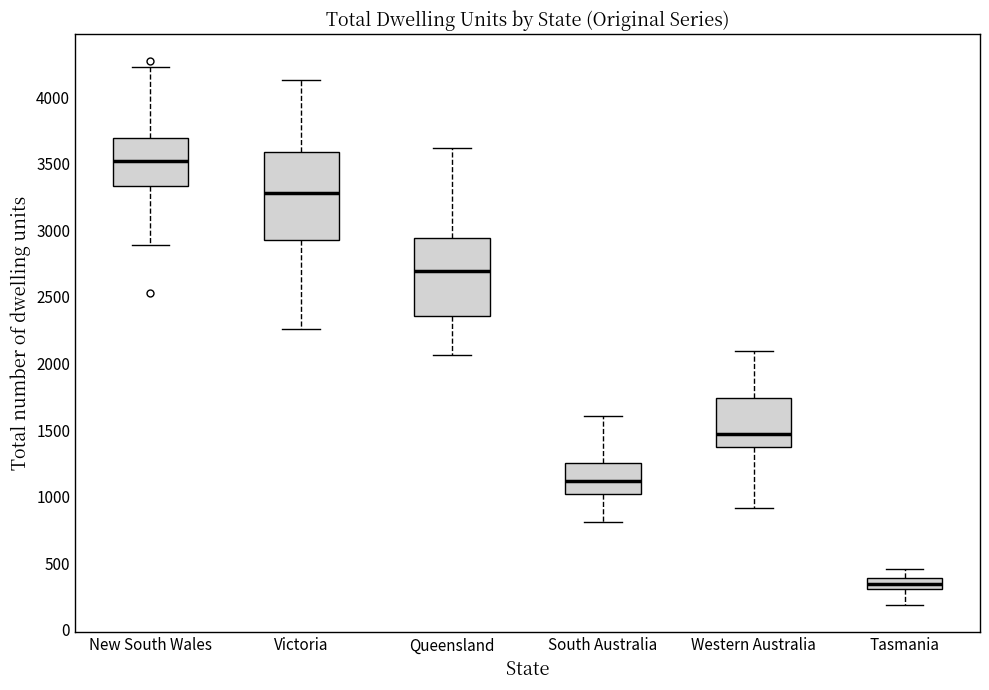

Reading left to right, read every box against the y-axis: the position of its median line, the range the box covers, and the ends of its whiskers. The values are not printed on the chart, so give them approximately, as read against the axis.

New South Wales: median 3500, box 3350 to 3700, whiskers 2900 to 4250
Victoria: median 3300, box 2950 to 3600, whiskers 2250 to 4150
Queensland: median 2700, box 2350 to 2950, whiskers 2050 to 3600
South Australia: median 1100, box 1000 to 1250, whiskers 800 to 1600
Western Australia: median 1450, box 1350 to 1750, whiskers 900 to 2100
Tasmania: median 350, box 300 to 400, whiskers 200 to 450